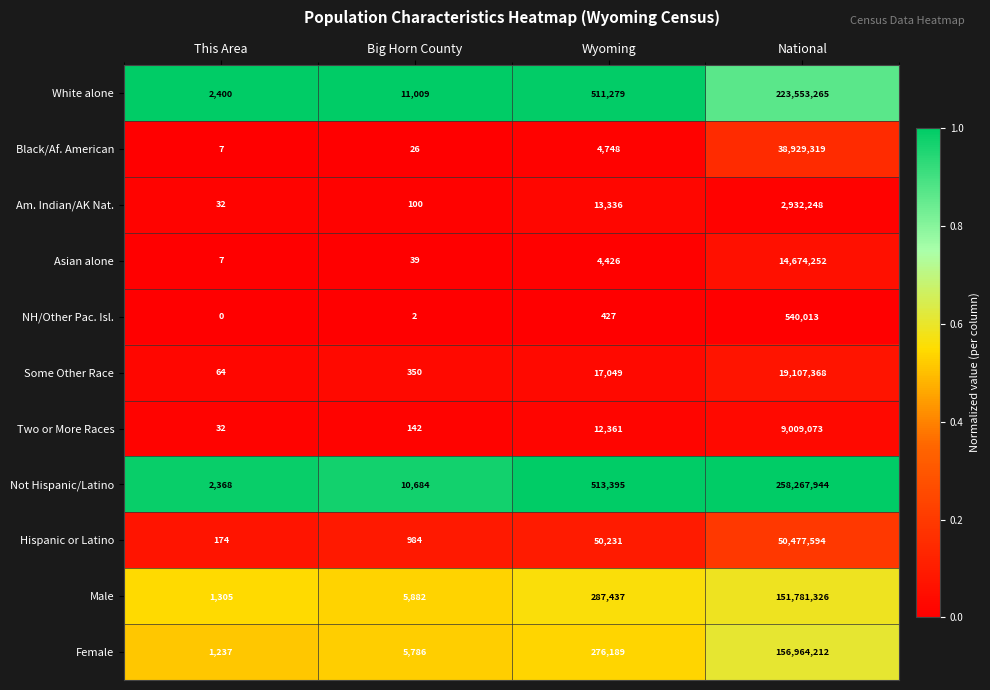

Count the number of data series in this chart.

11